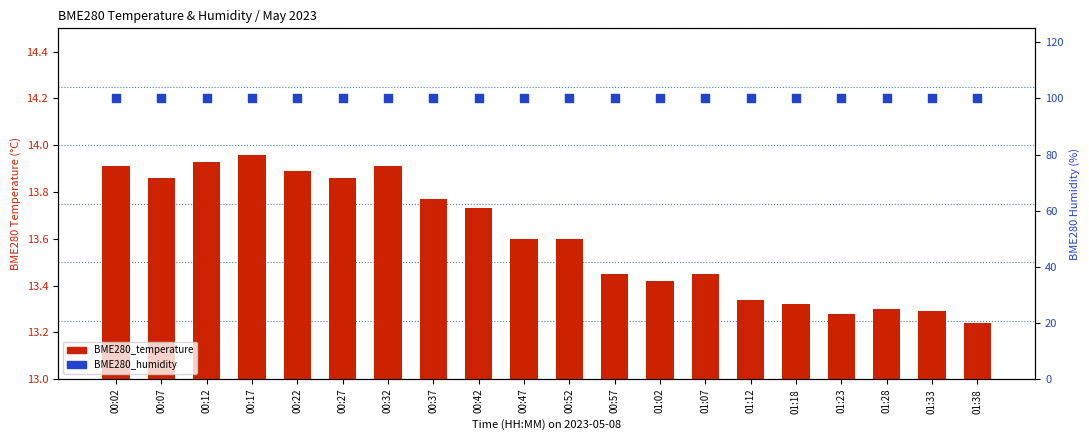

Which series has the largest total across all categories?

BME280_humidity